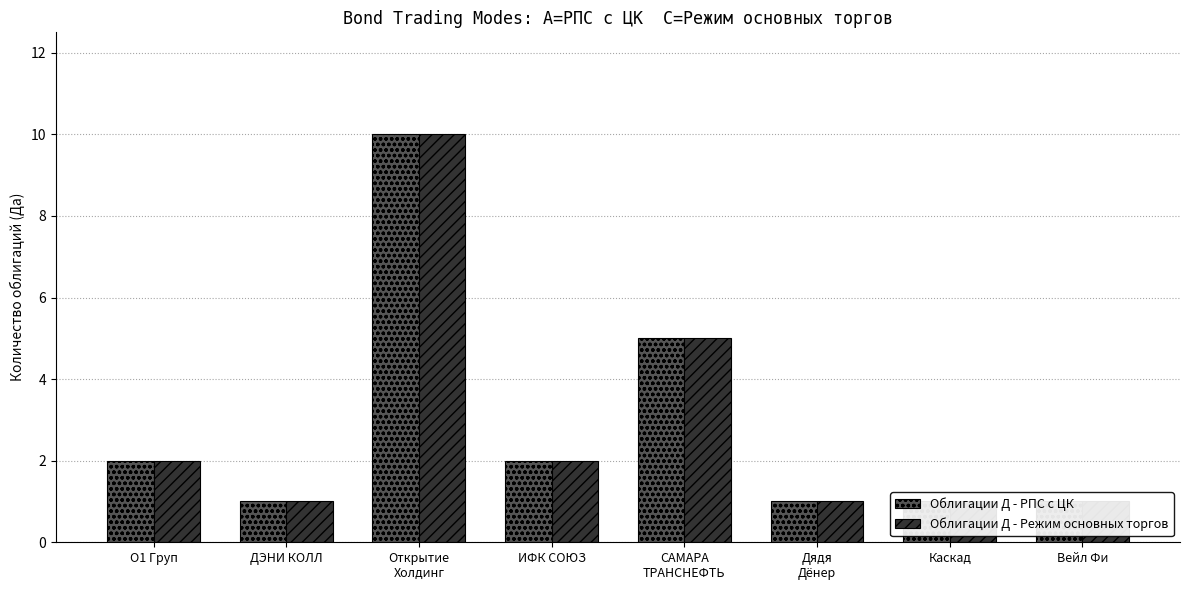

At how many categories does at least one series exceed 6?

1